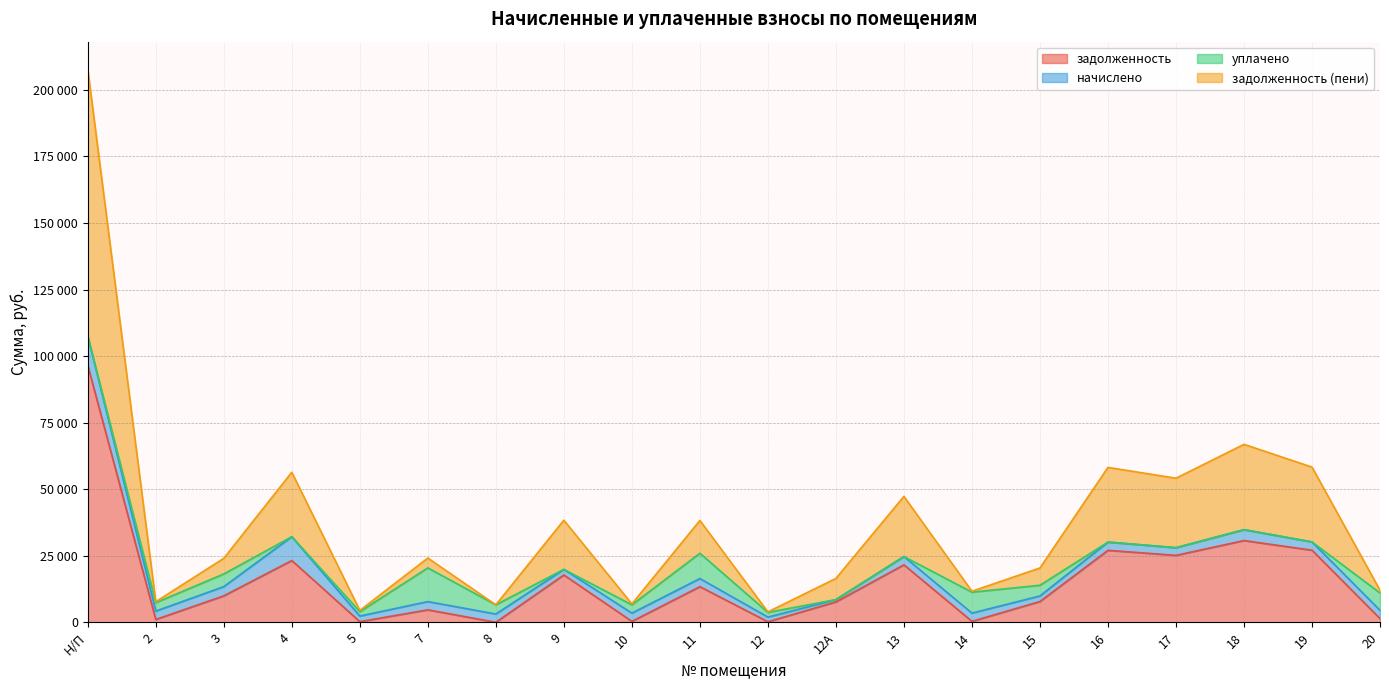

Does the chart have visible grid lines?

Yes